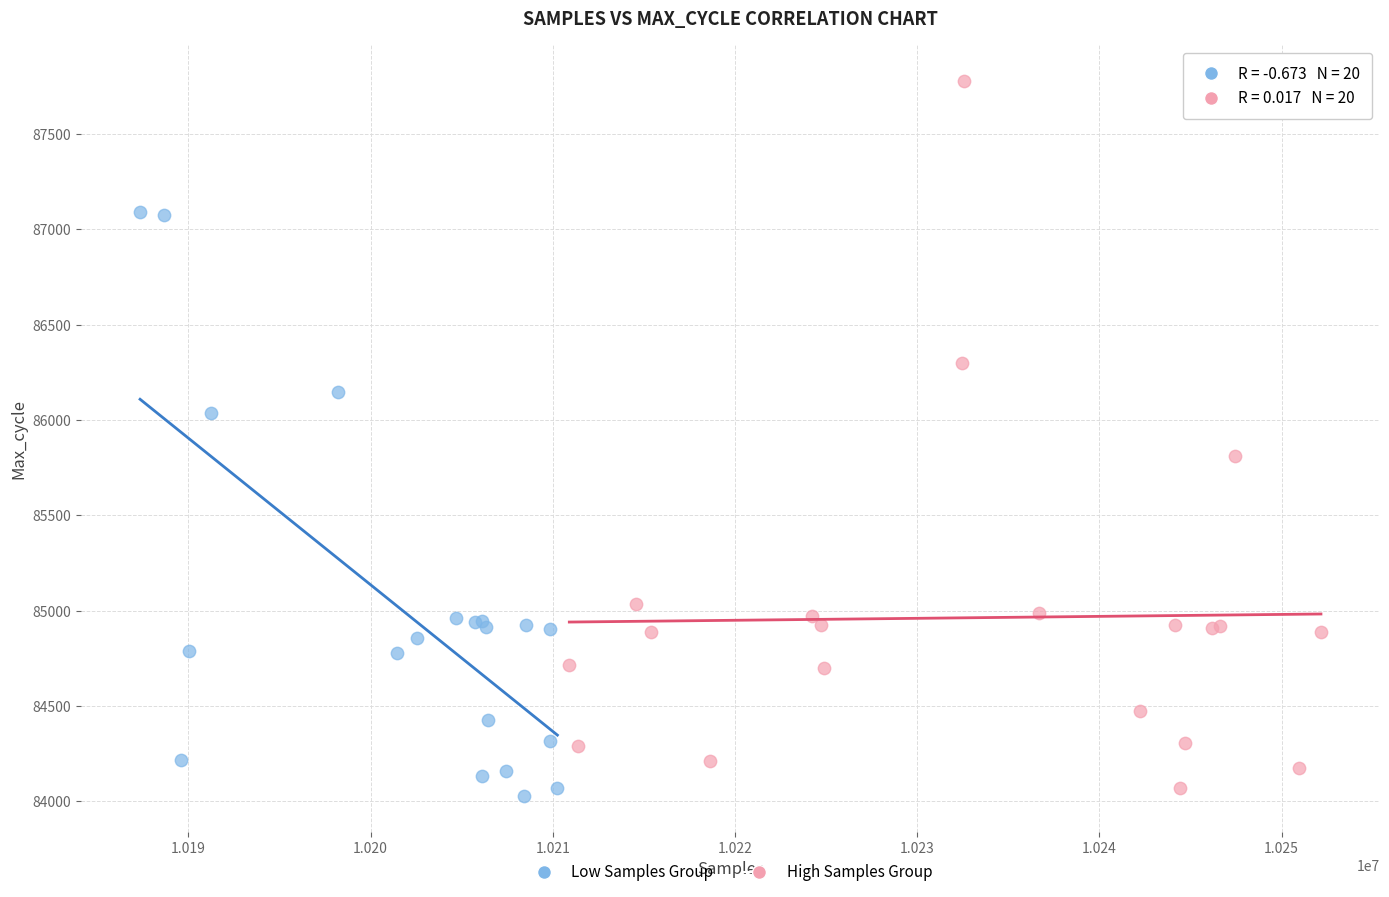

Which series contains the lowest Y value?

Low Samples Group